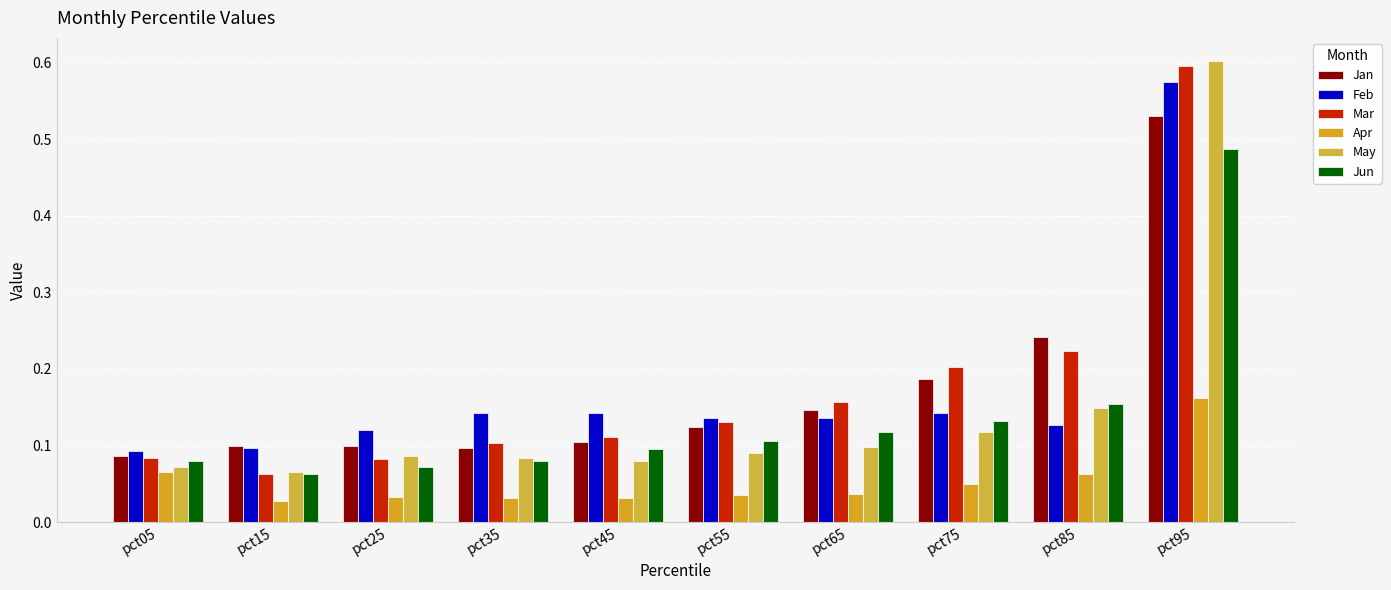

Which label corresponds to the smallest value in the chart?

pct15